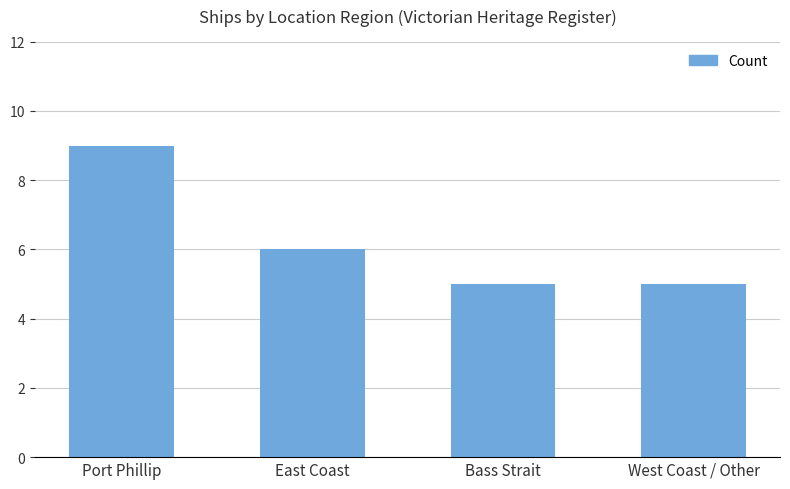

Count the values in the range 5 to 9.

4